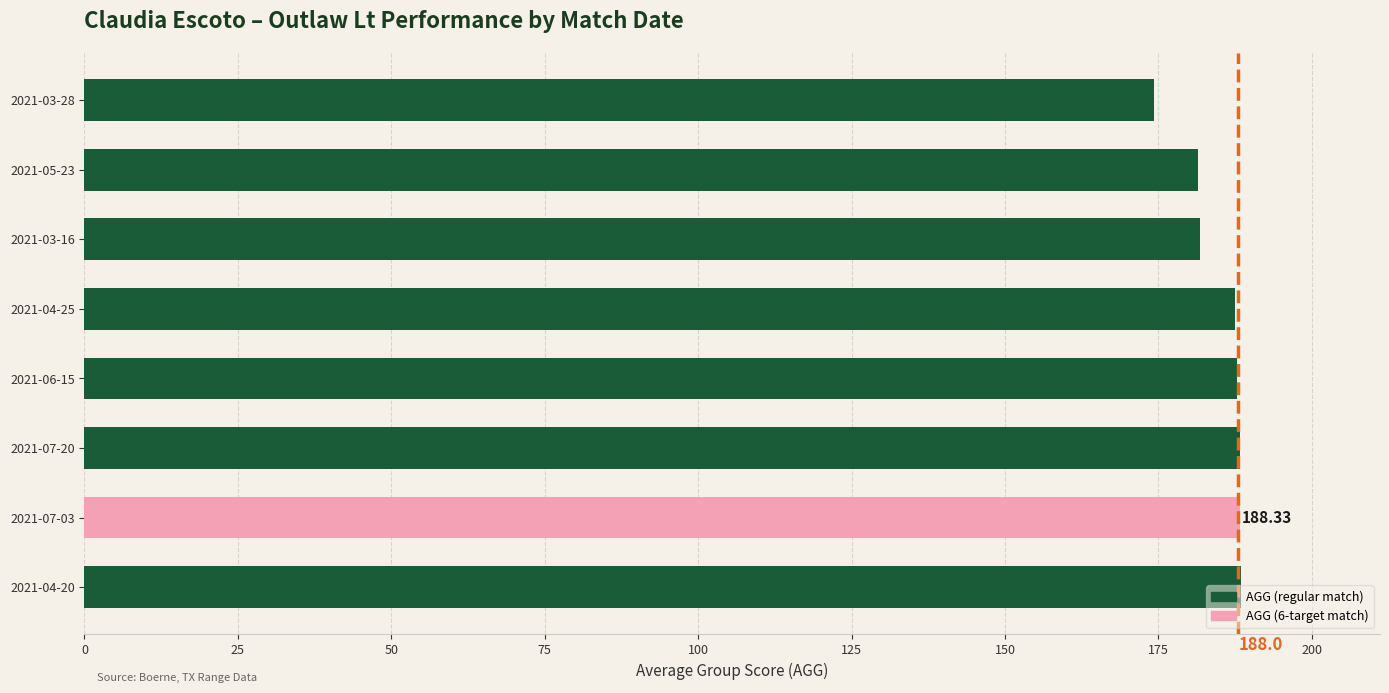

Between 2021-04-20 and 2021-03-16, which is larger?

2021-04-20